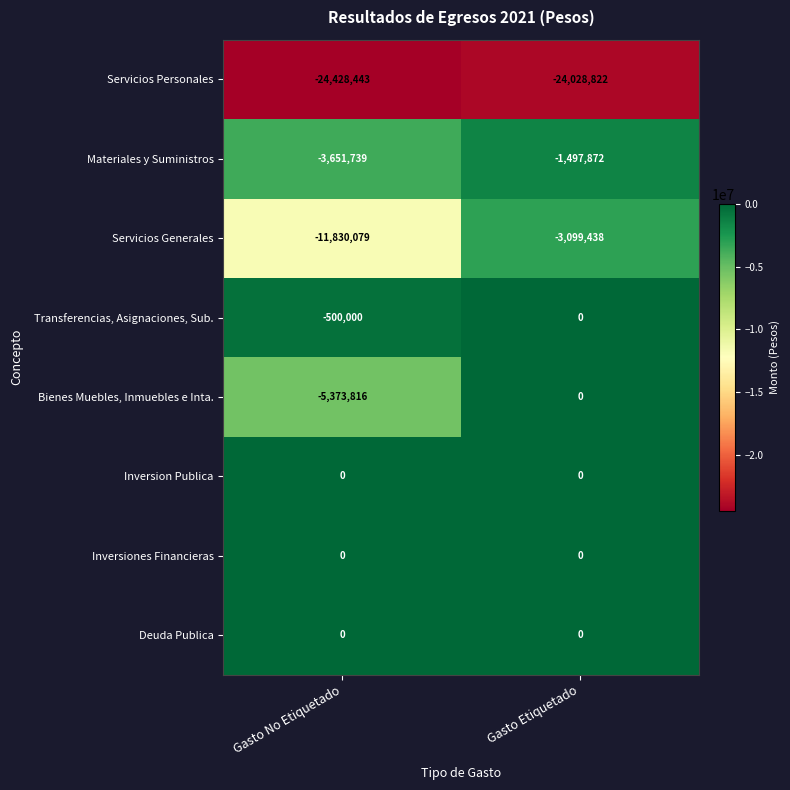

How many categories are shown in the chart?

2